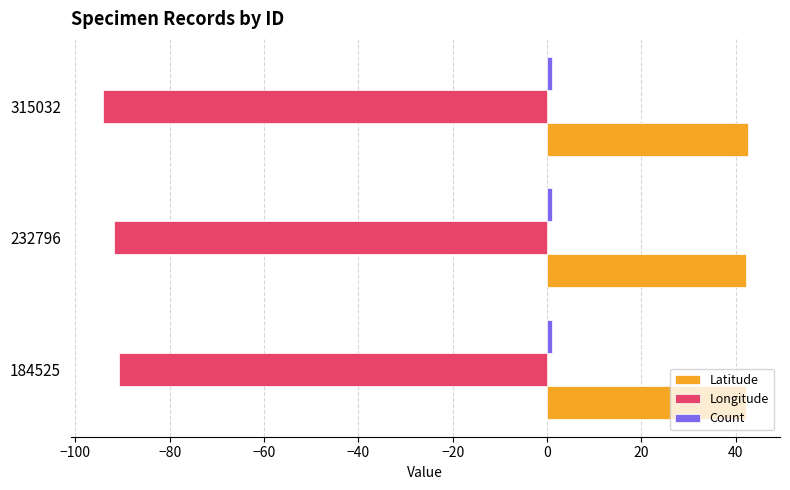

The Latitude series shows 75.2 at 232796. True or false?

False